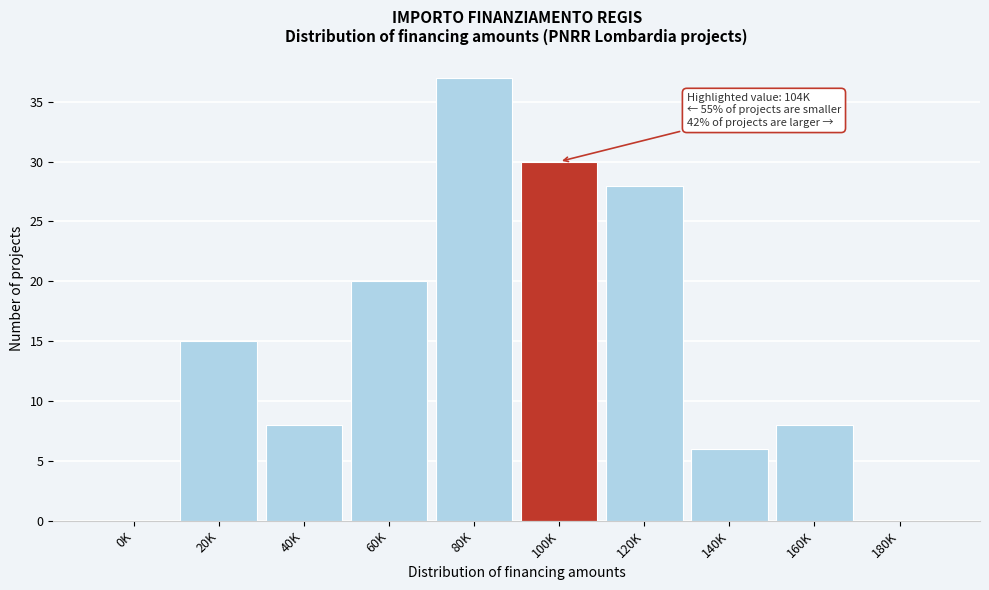

Reading right to left, what are all the values shown in this chart?

180K=0	160K=8	140K=6	120K=28	100K=30	80K=37	60K=20	40K=8	20K=15	0K=0